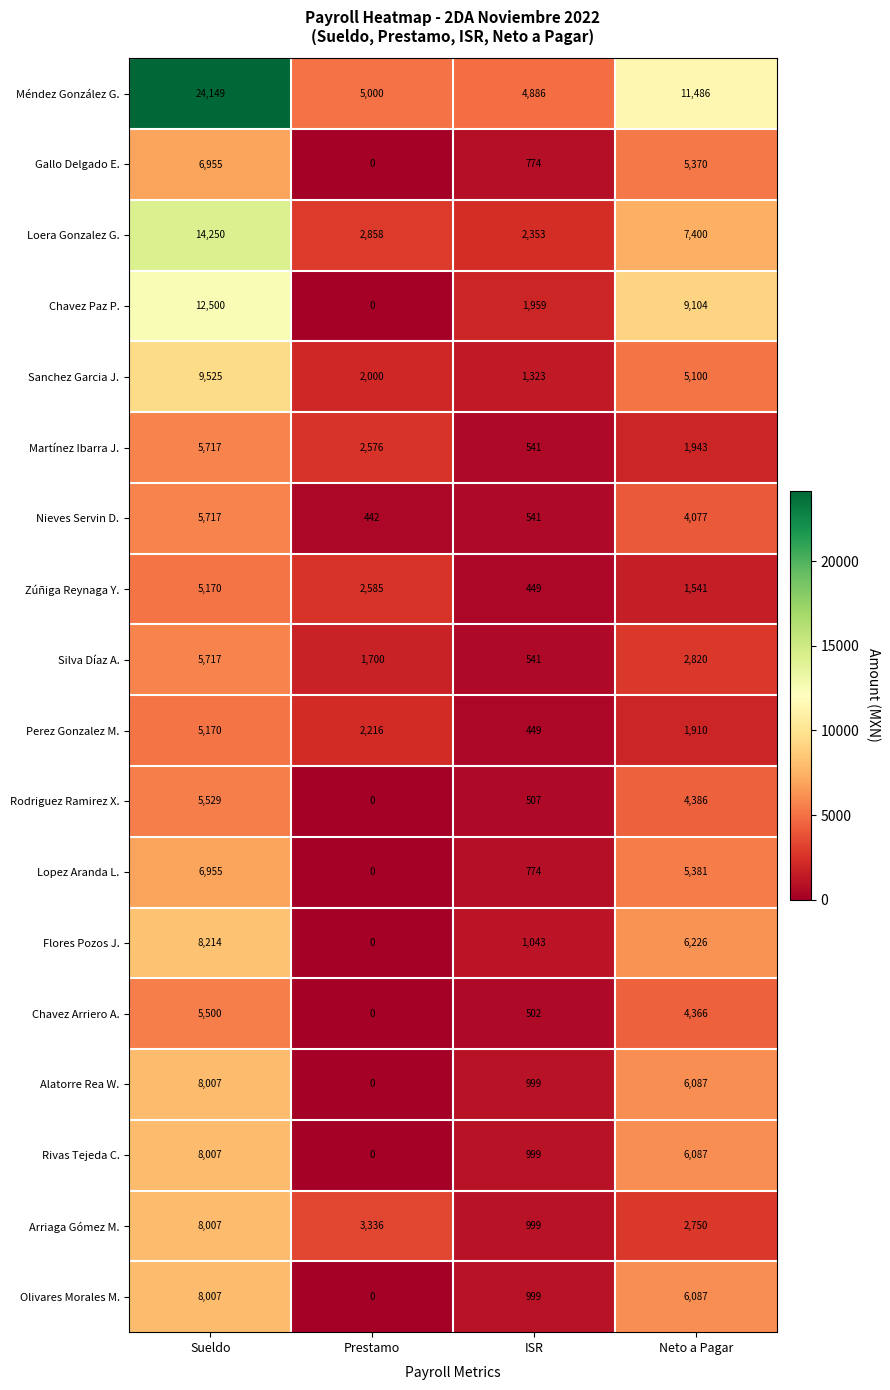

At how many categories does at least one series exceed 22020?

1